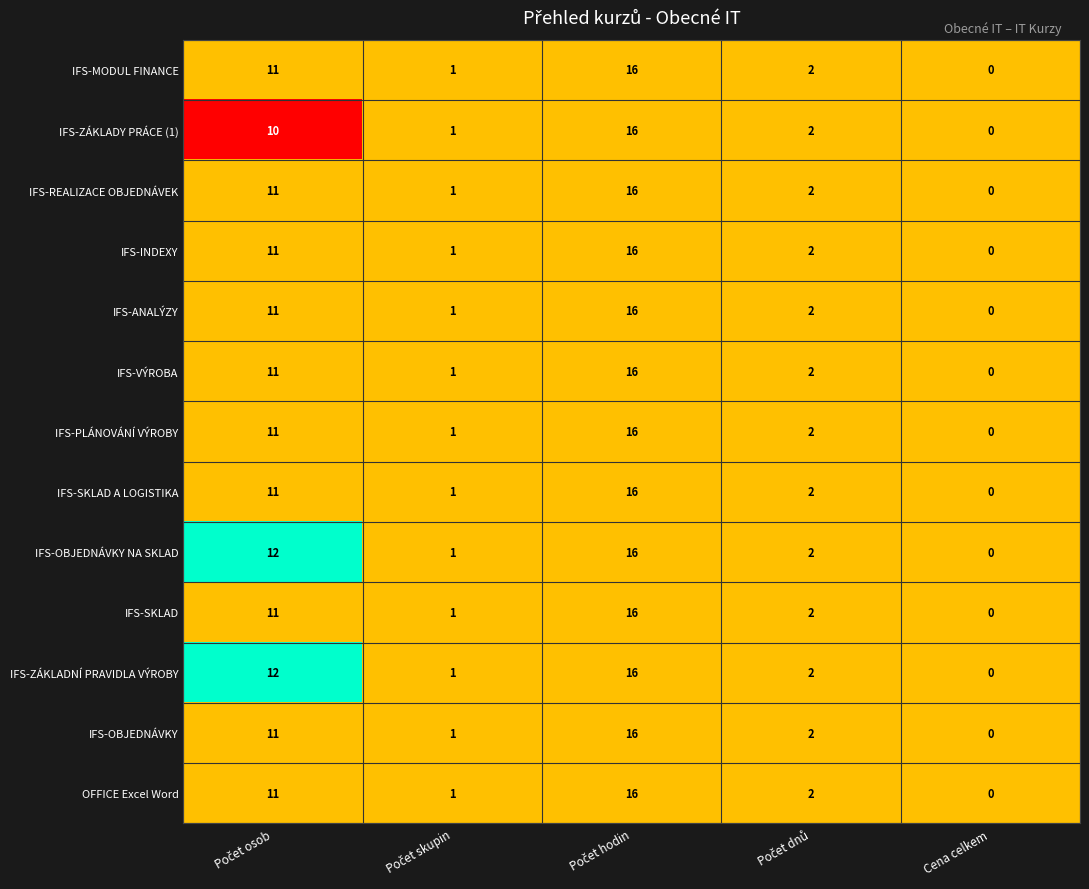

Is it true that OFFICE Excel Word equals -9 at Cena celkem?

False